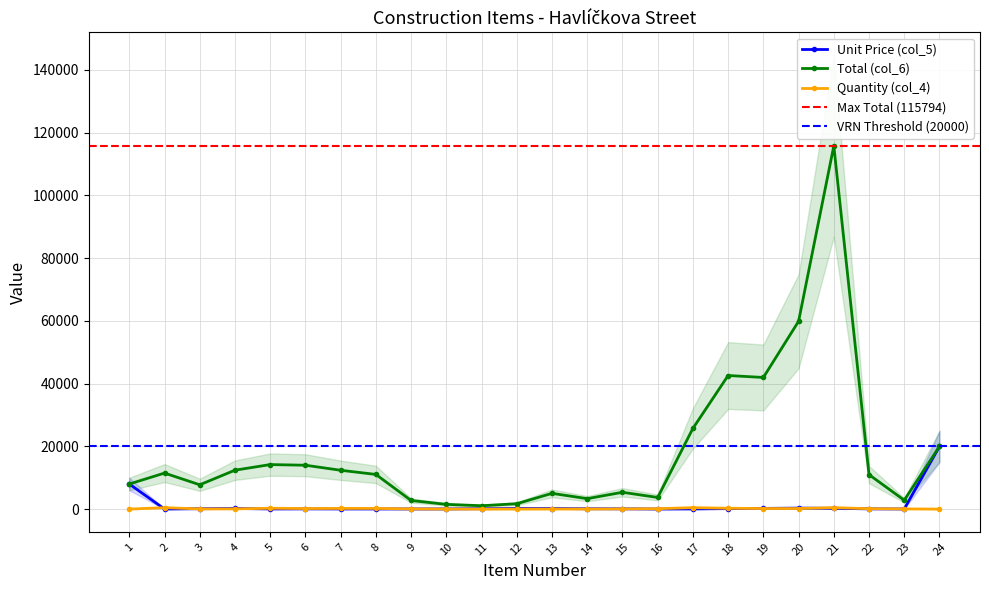

Does the chart display data point markers on the line(s)?

Yes